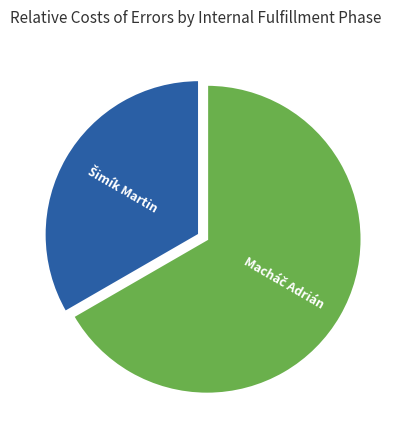

Is there any slice that represents more than half of the pie?

Yes